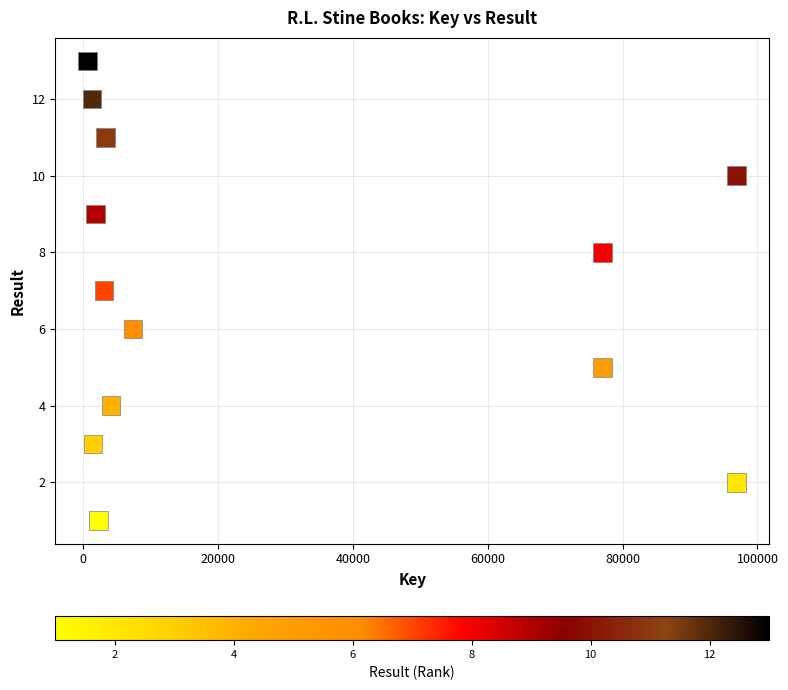

What is the range of Y values (max minus min)?

12